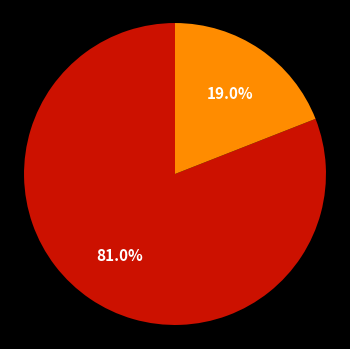

Is there any slice that represents more than half of the pie?

Yes